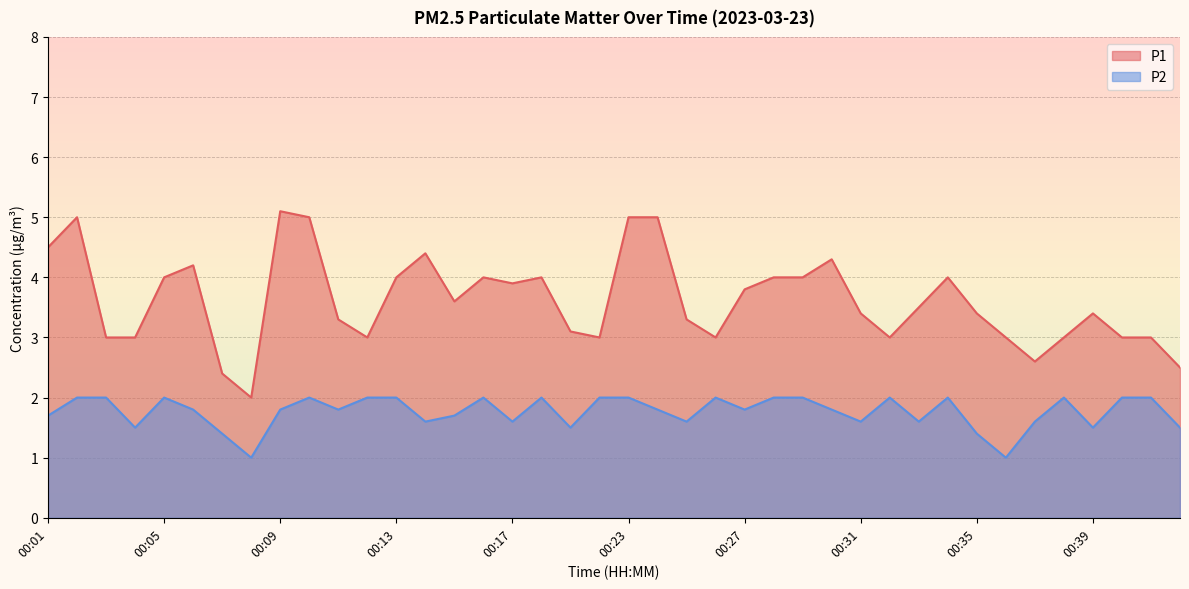

How many lines are shown in the chart?

2